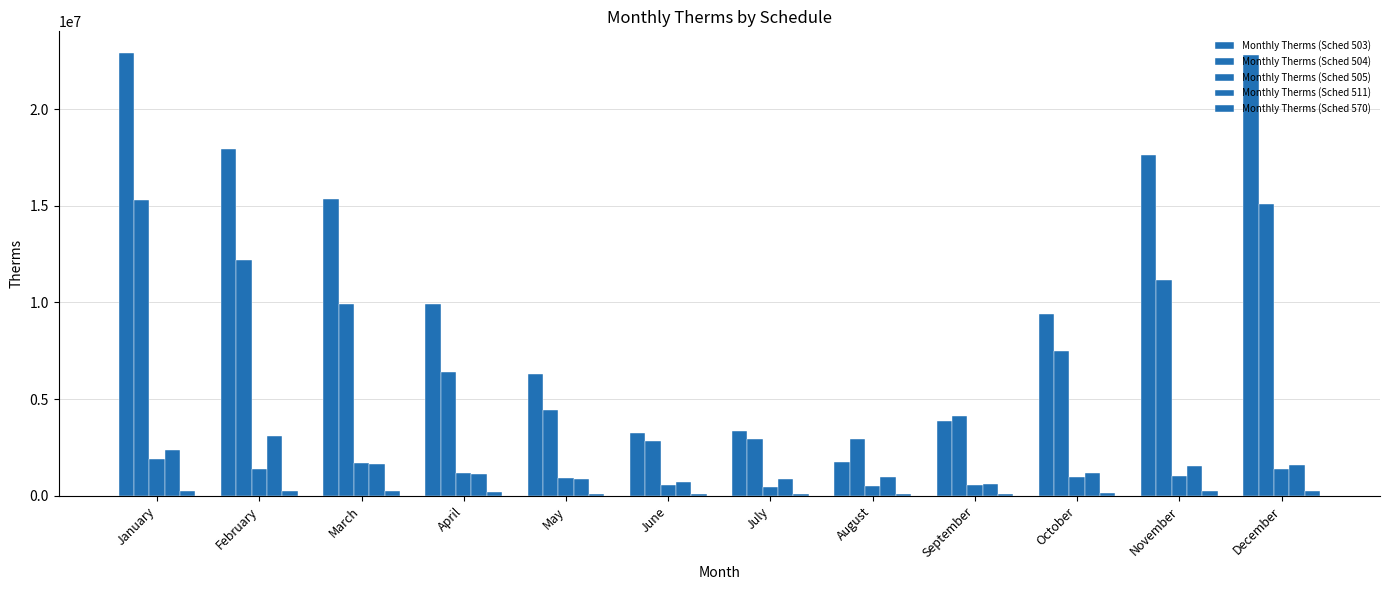

What is the difference between the second highest and second lowest values in the Monthly Therms (Sched 505) series?

1187241.8